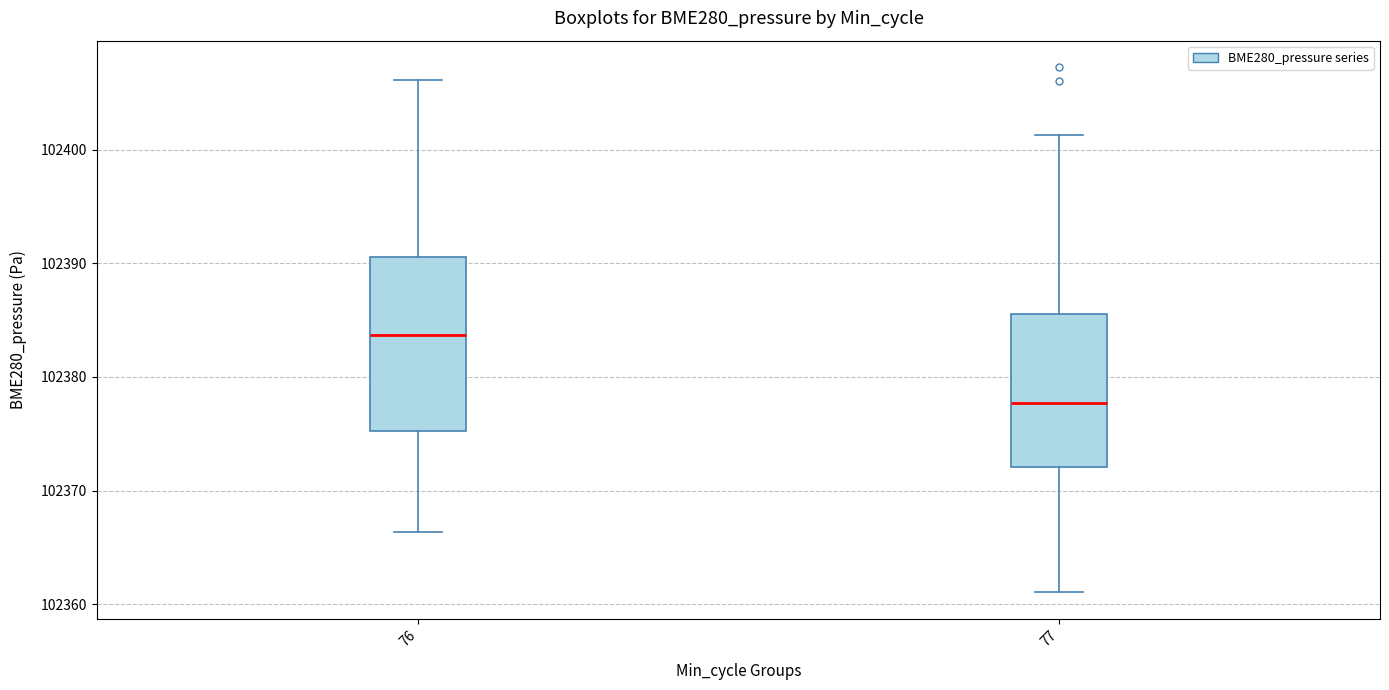

Reading left to right, transcribe this box plot: for each box, give where its median line is, the range the box spans, and where its two whiskers end, as read against the y-axis. The values are not printed on the chart, so give them approximately, as read against the axis.

76: median 102384, box 102375 to 102391, whiskers 102366 to 102406
77: median 102378, box 102372 to 102386, whiskers 102361 to 102401